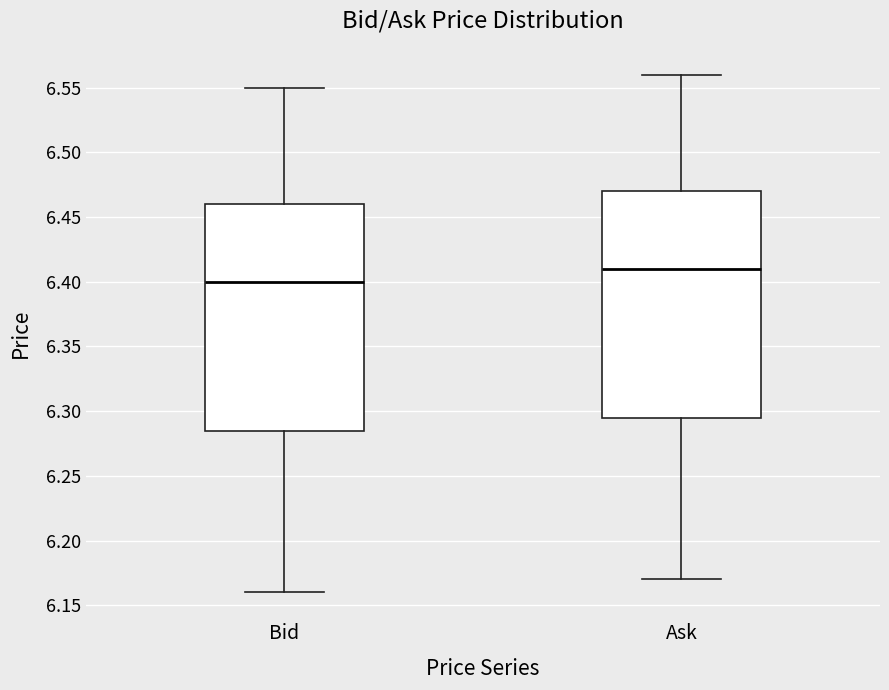

Which box has the highest median line?

Ask